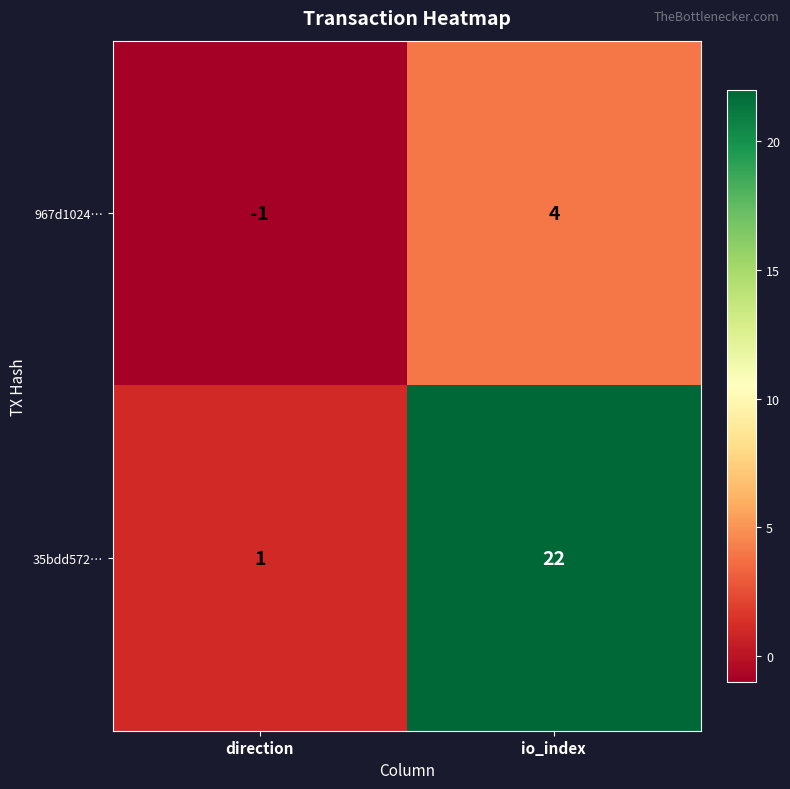

Which series has the widest spread of values?

35bdd572…